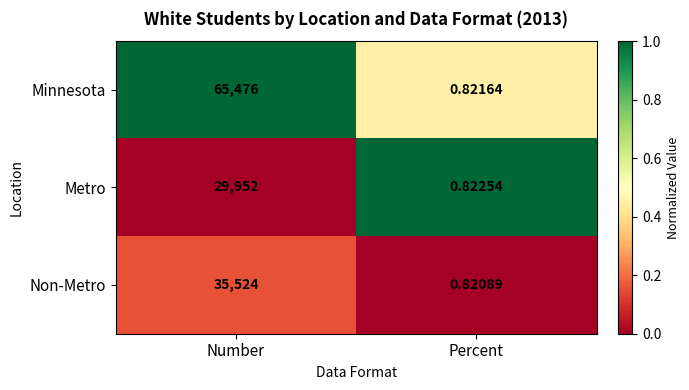

At which label does Metro reach its minimum?

Percent